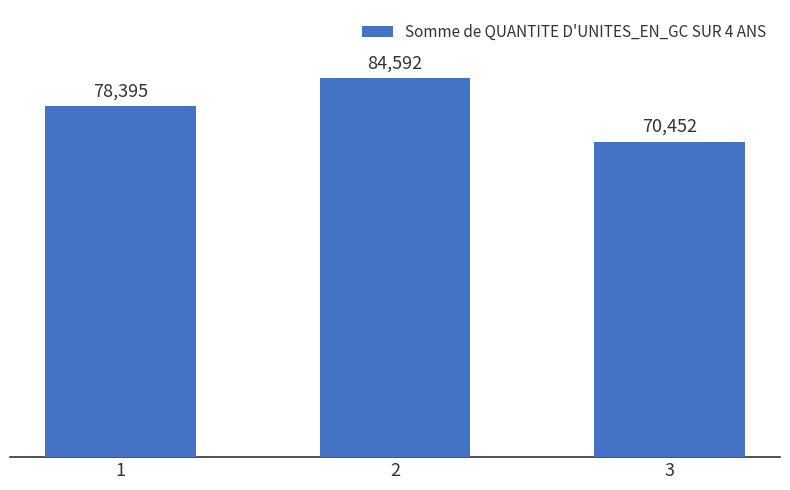

What is the change in value from 2 to 3?

-14140